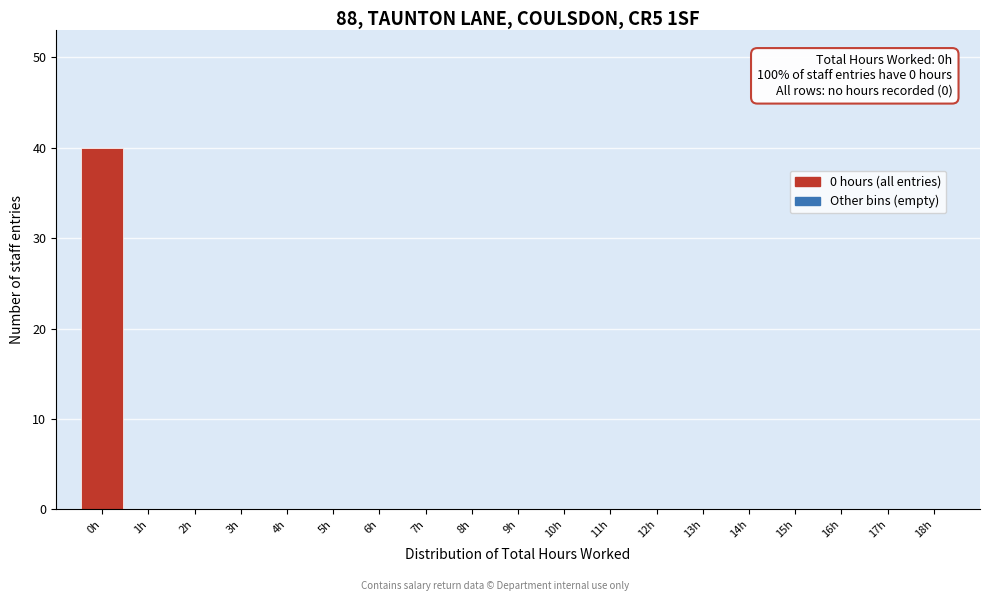

Reading left to right, what are all the values shown in this chart?

0h=40	1h=0	2h=0	3h=0	4h=0	5h=0	6h=0	7h=0	8h=0	9h=0	10h=0	11h=0	12h=0	13h=0	14h=0	15h=0	16h=0	17h=0	18h=0